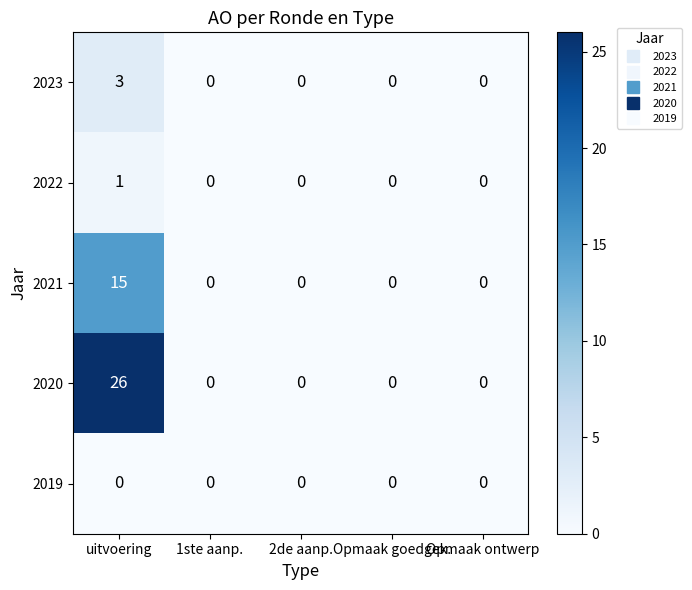

What is the difference between the maximum and second lowest values in the 2021 series?

15